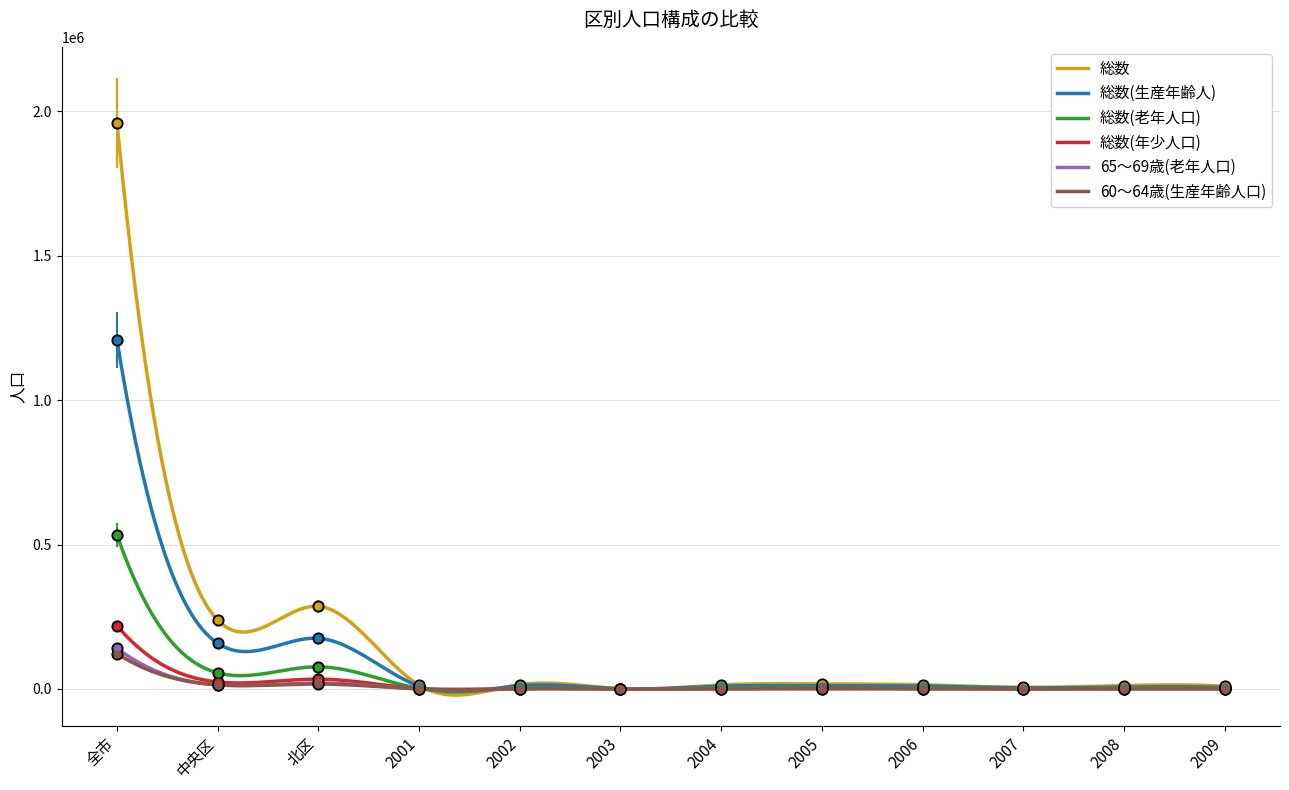

Which series contains the highest Y value?

総数